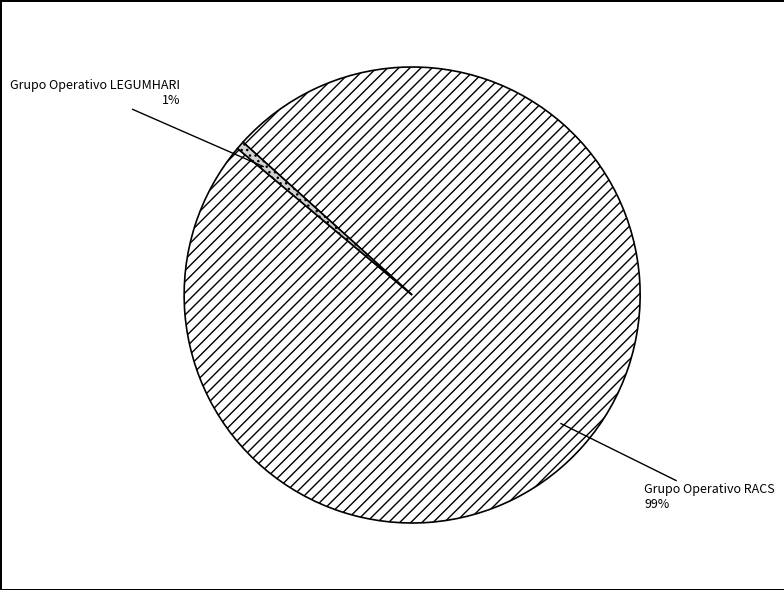

How many segments does this pie chart have?

2